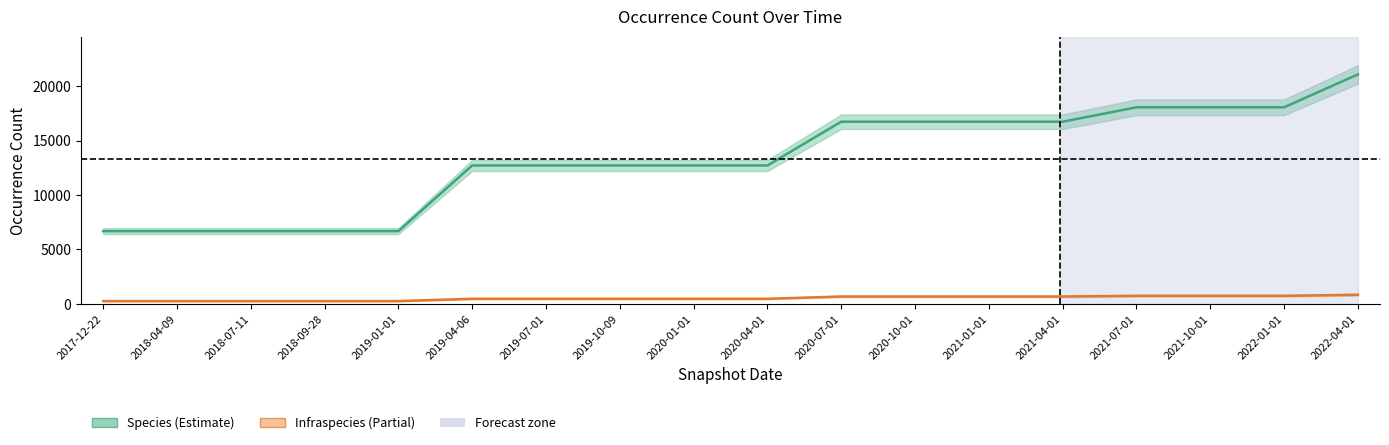

Which series has the widest spread of values?

Species